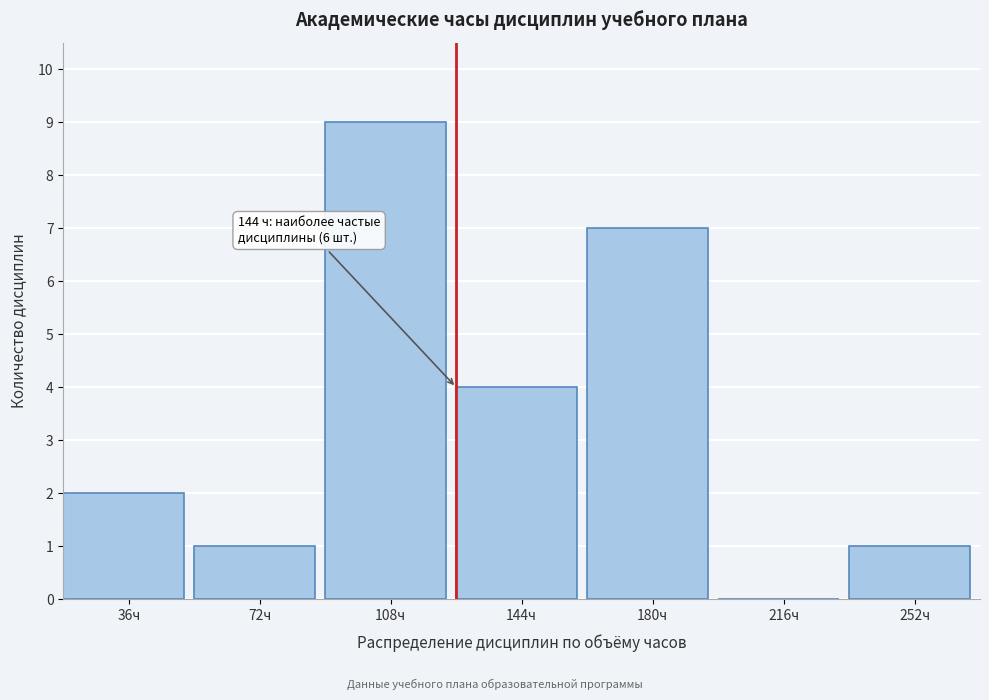

Reading right to left, transcribe all the data shown in this chart.

252ч=1	216ч=0	180ч=7	144ч=4	108ч=9	72ч=1	36ч=2